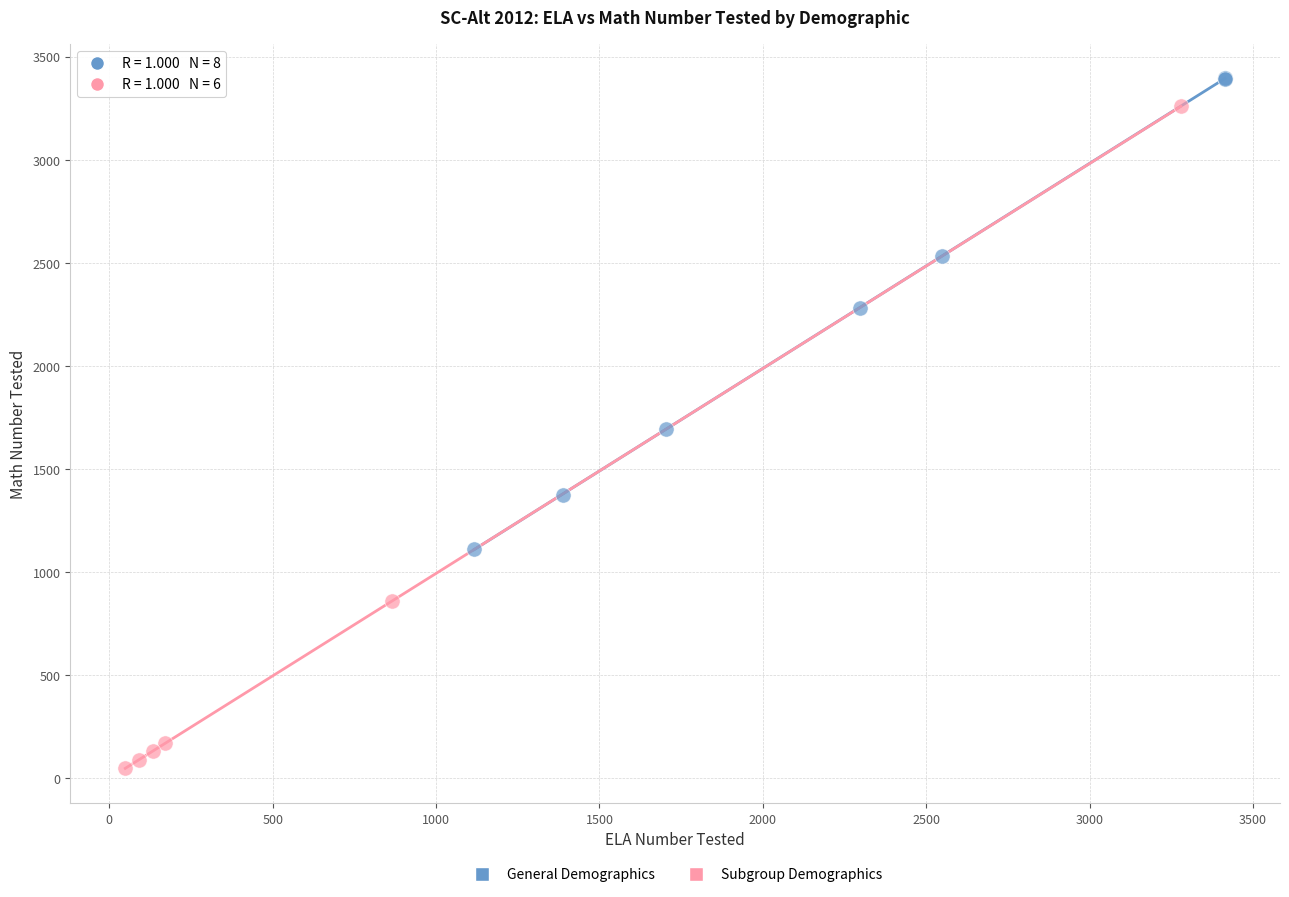

Which series reaches the maximum Y coordinate?

General Demographics